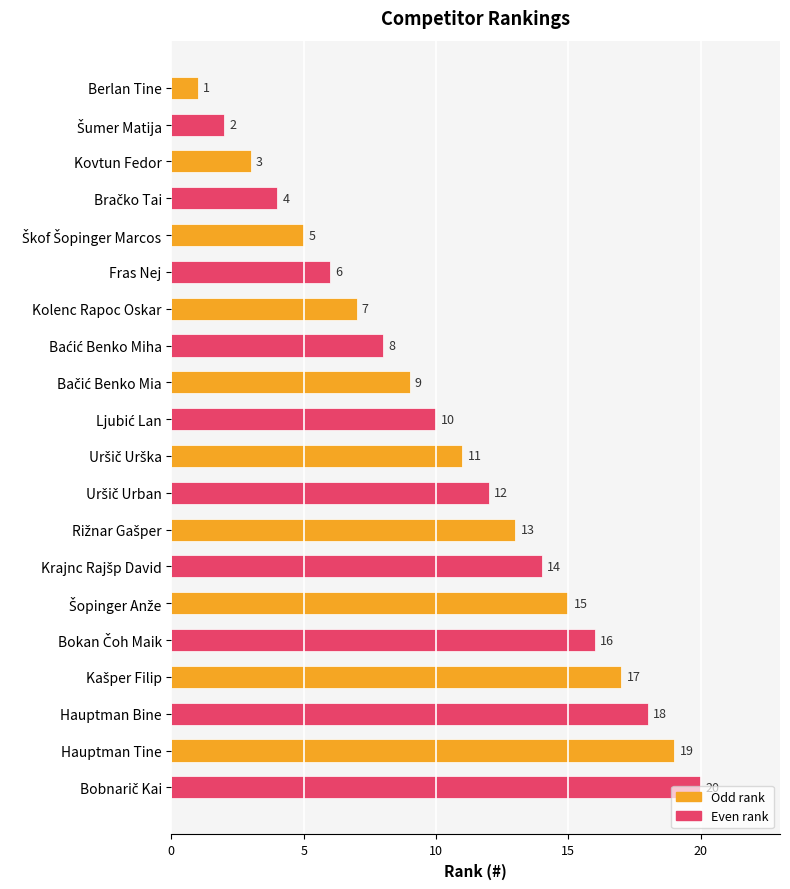

The value at Kovtun Fedor is 5. True or false?

False